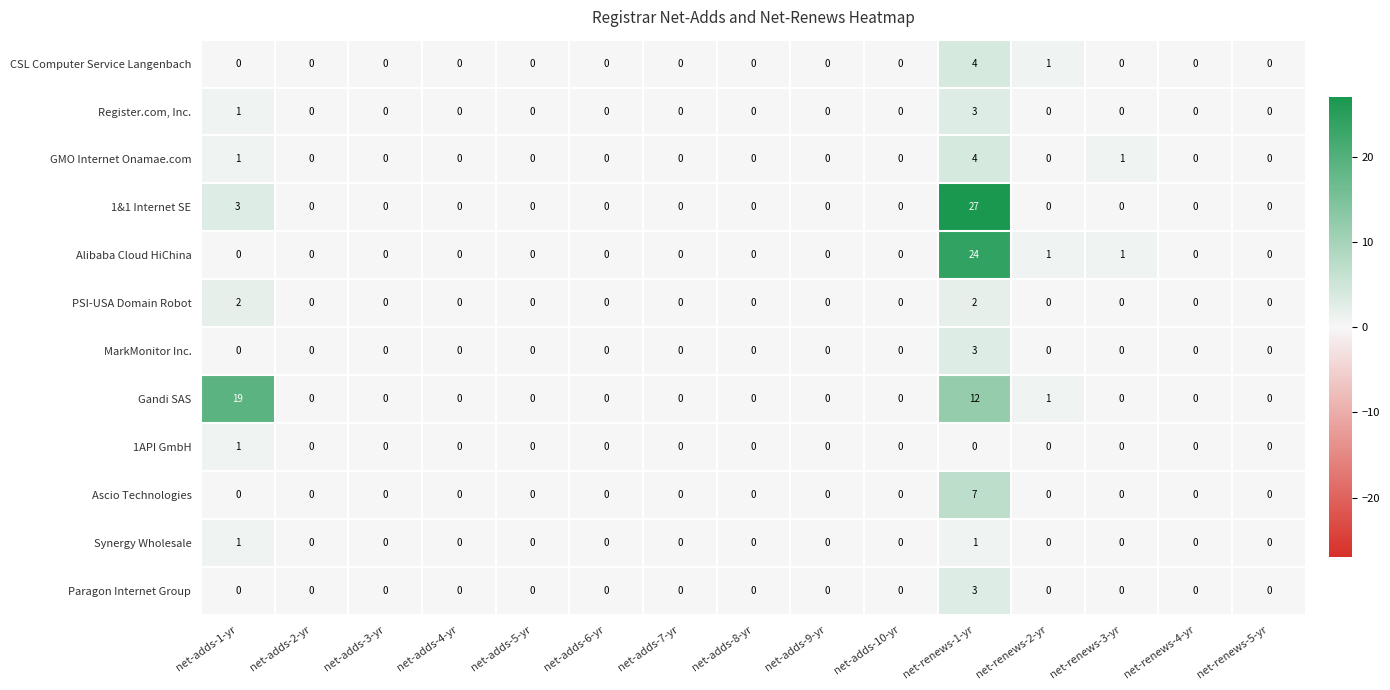

What is the difference between the maximum and minimum values in the Register.com, Inc. series?

3